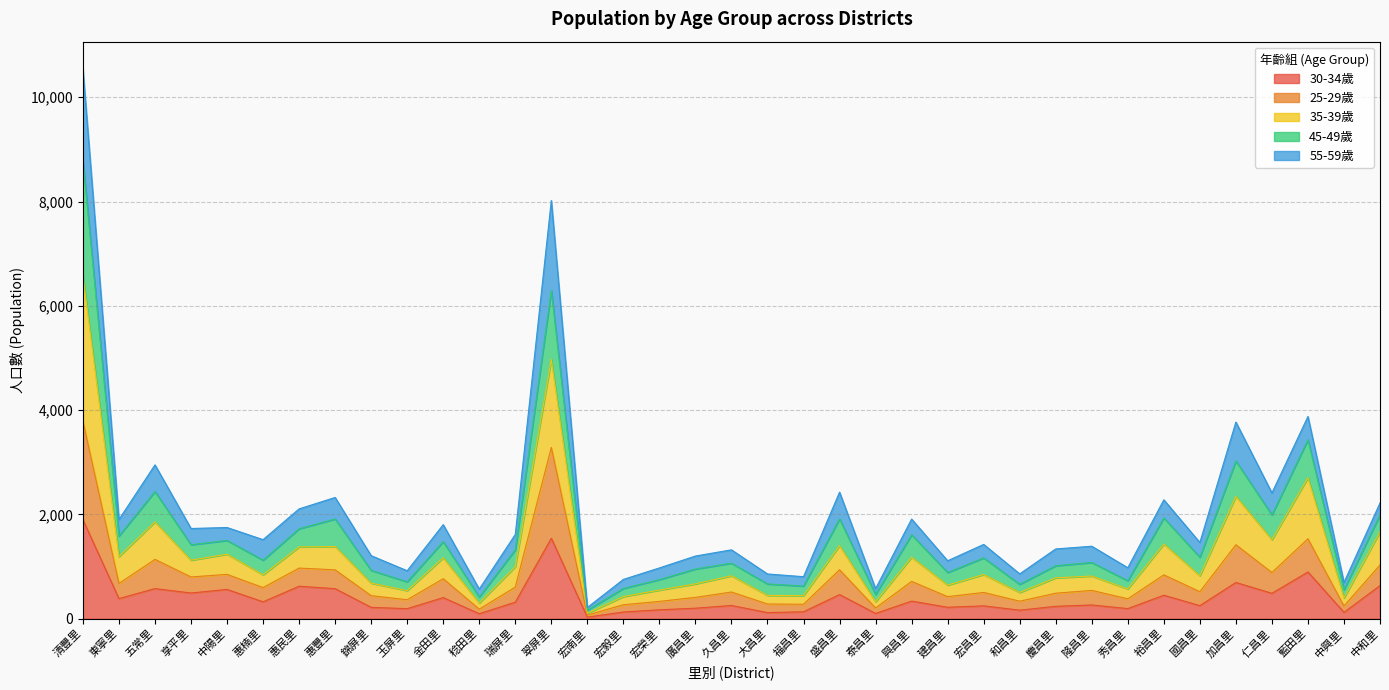

What is the label of the 32nd point from the right?

惠楠里